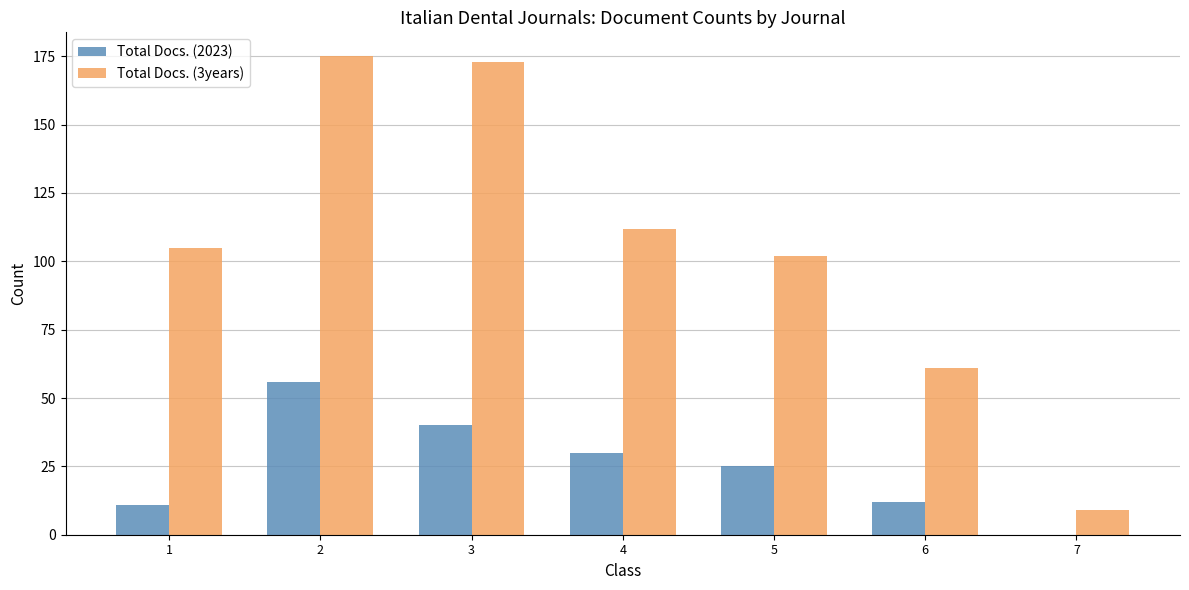

True or false: Total Docs. (3years) has a value of 175 at 2.

True